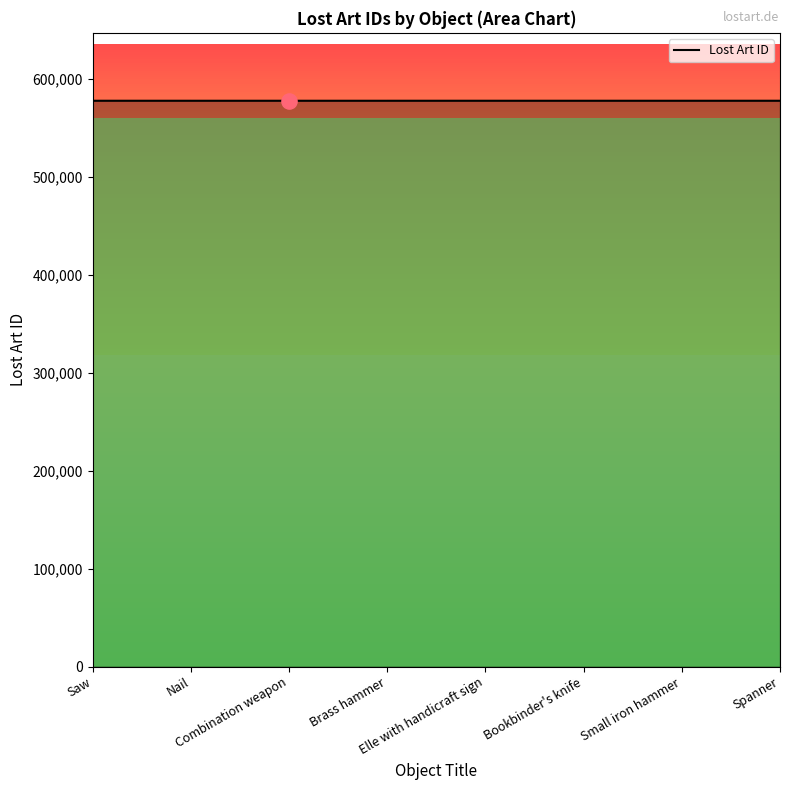

What is the minimum value shown in the chart?

577839